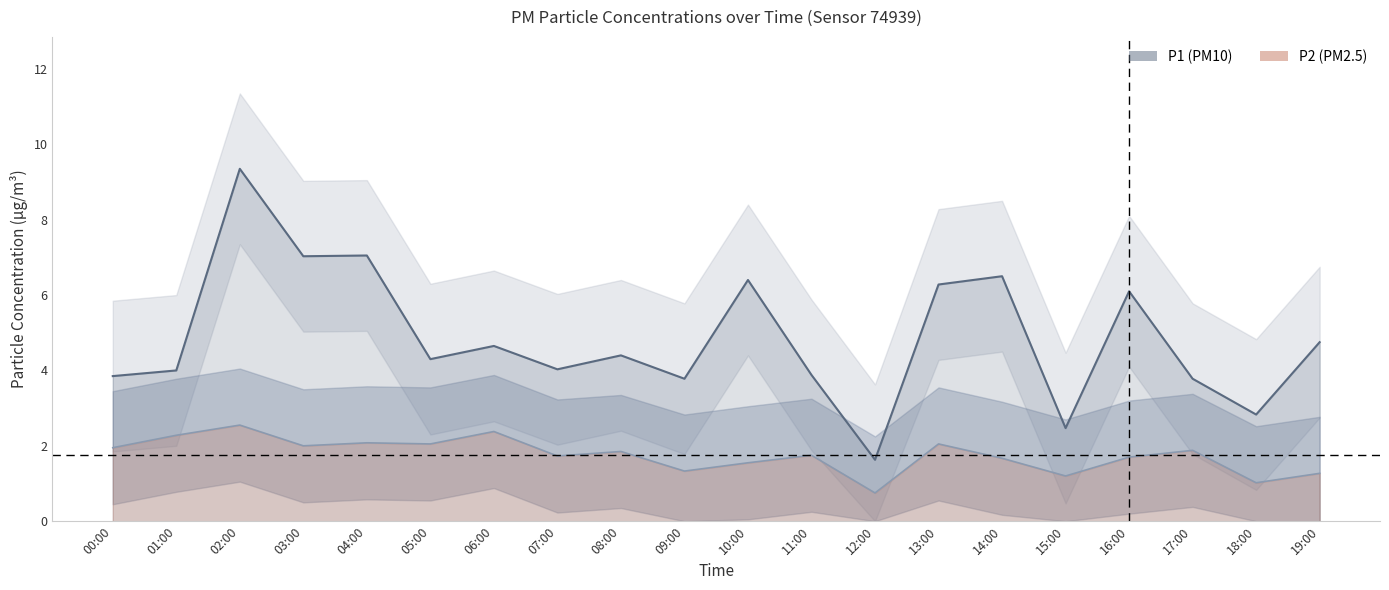

In P2 (PM2.5), how many points are higher than both neighbors (excluding endpoints)?

7